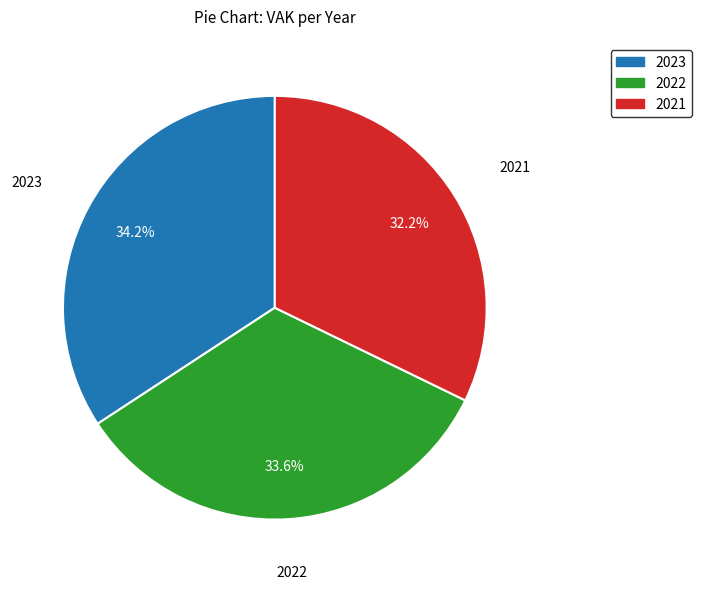

How many segments does this pie chart have?

3